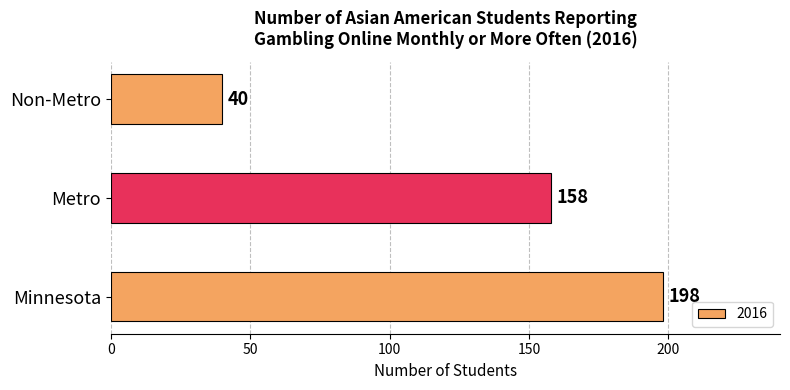

Which category has the lowest value across all series?

Non-Metro